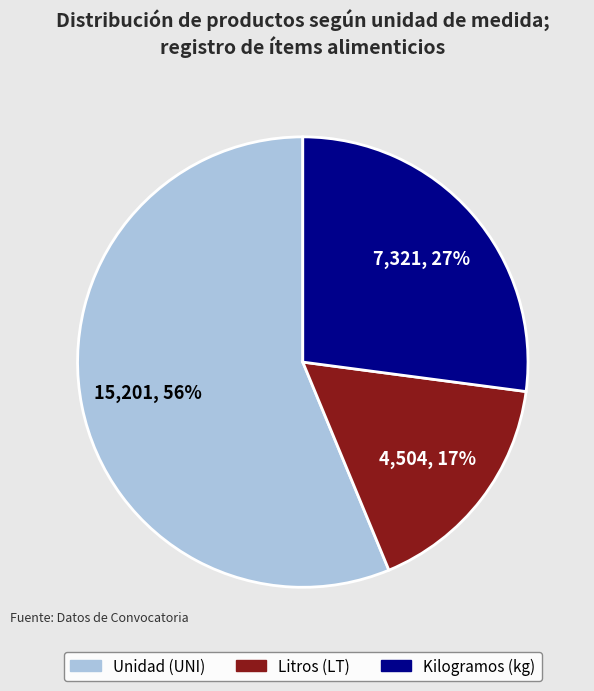

What is the ratio of the value at Kilogramos (kg) to the value at Litros (LT)?

1.6